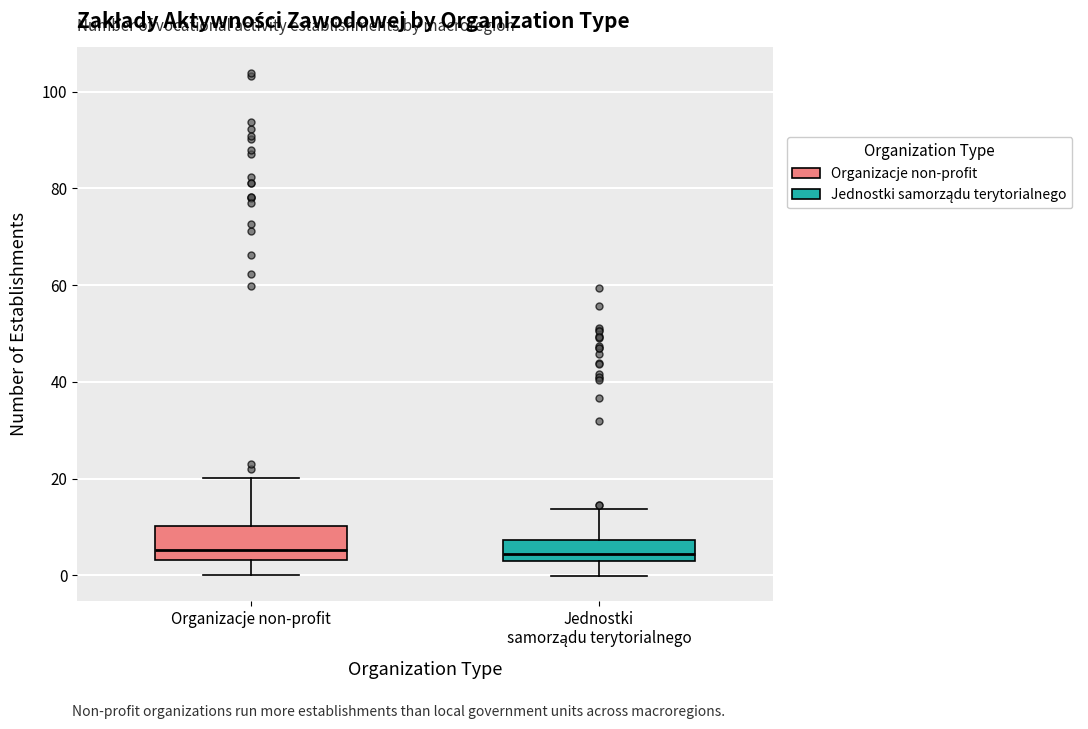

Reading left to right, transcribe this box plot: for each box, give where its median line is, the range the box spans, and where its two whiskers end, as read against the y-axis. The values are not printed on the chart, so give them approximately, as read against the axis.

Organizacje non-profit: median 6, box 4 to 10, whiskers 0 to 20
Jednostki samorządu terytorialnego: median 4, box 2 to 8, whiskers 0 to 14